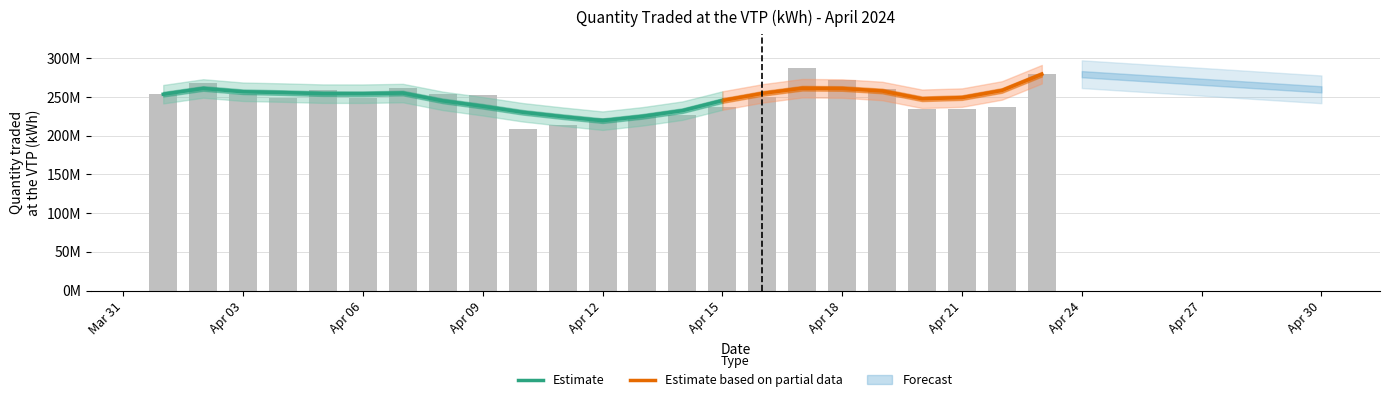

True or false: the data shows 271697581.7 at Apr 18.

True